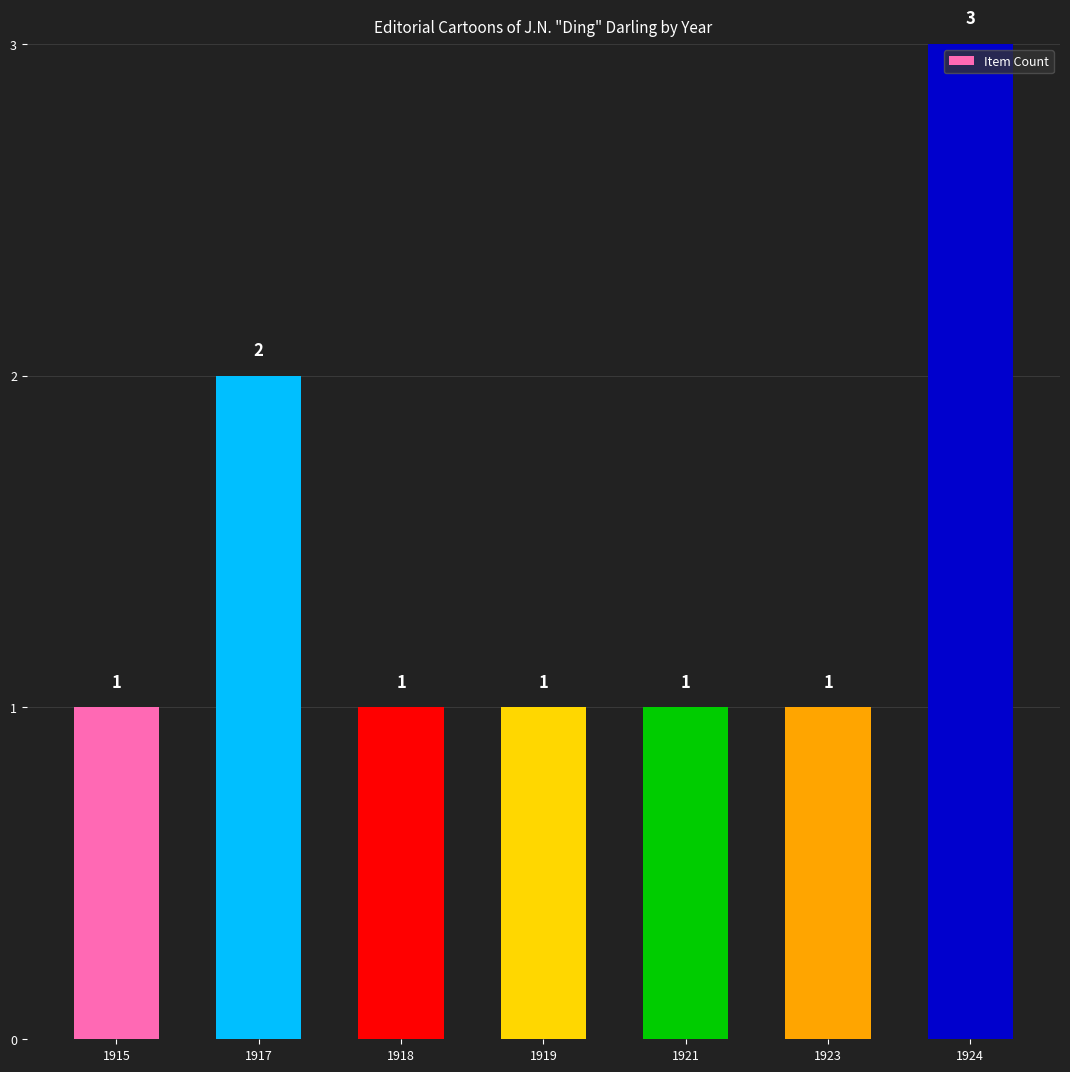

What is the difference between the maximum and minimum values?

2